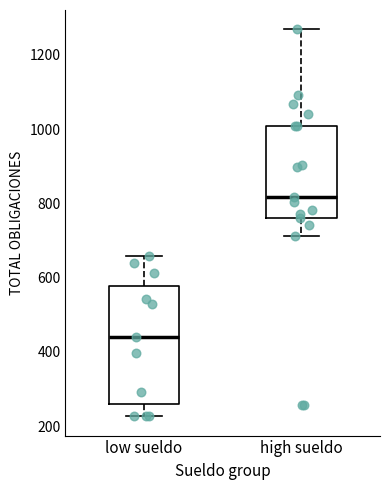

Reading left to right, read every box against the y-axis: the position of its median line, the range the box covers, and the ends of its whiskers. The values are not printed on the chart, so give them approximately, as read against the axis.

low sueldo: median 440, box 260 to 580, whiskers 220 to 660
high sueldo: median 820, box 760 to 1000, whiskers 720 to 1260